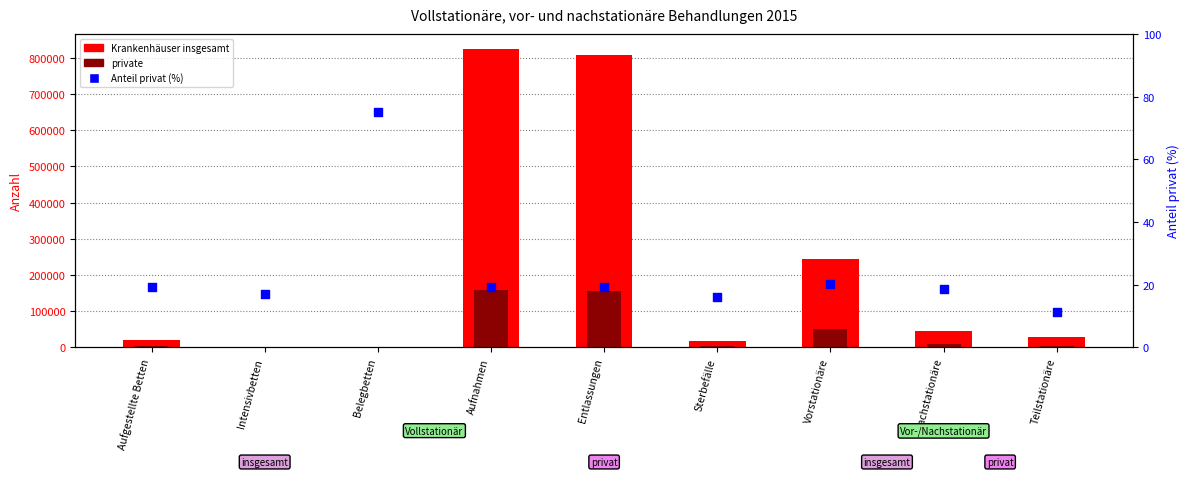

At which category is the sum across all series the highest?

Aufnahmen